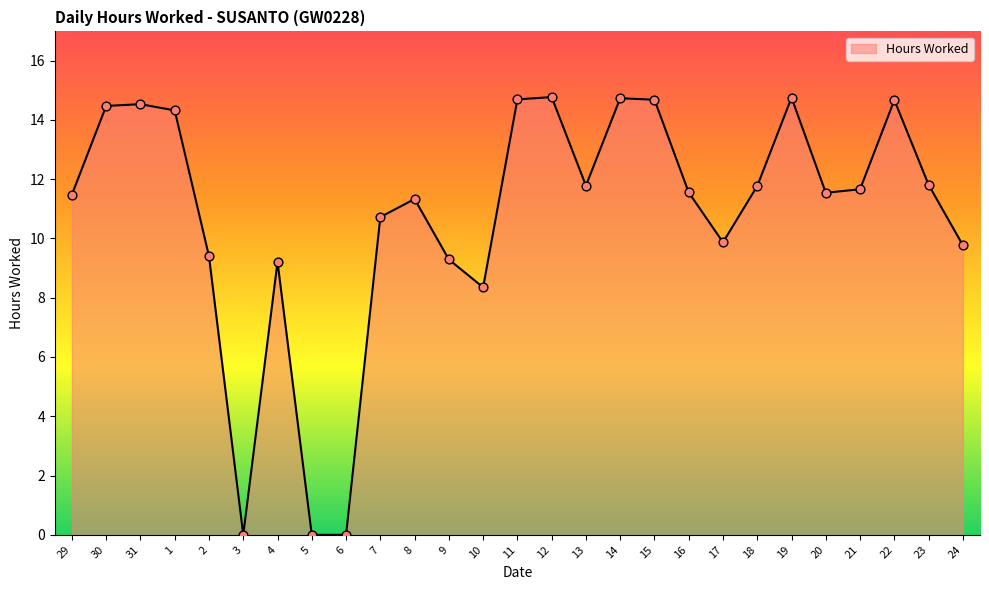

Between 10 and 13, which is larger?

13